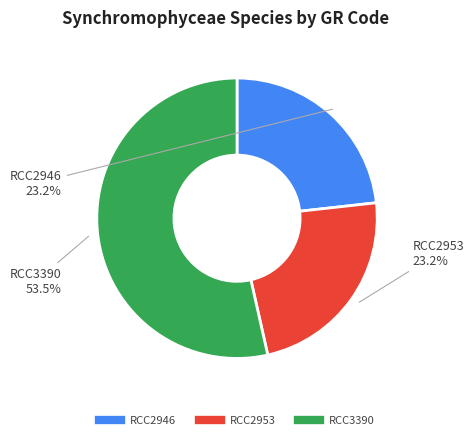

Is there a majority slice in this chart?

Yes